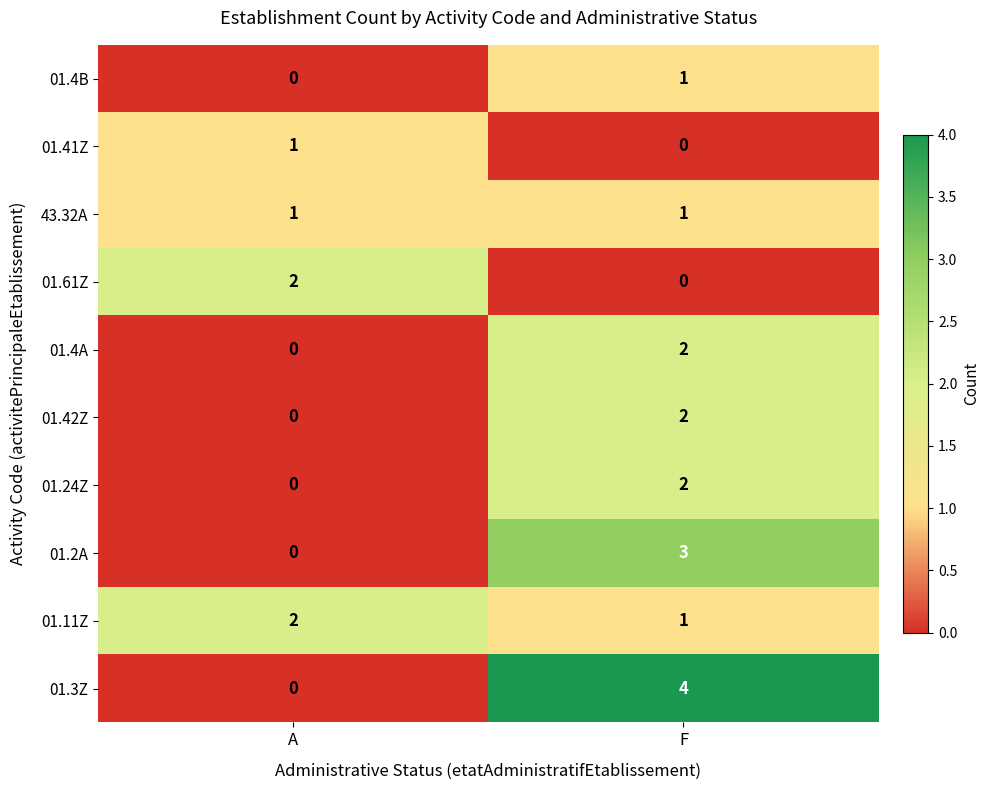

What is the sum of the 01.2A values at F and A?

3